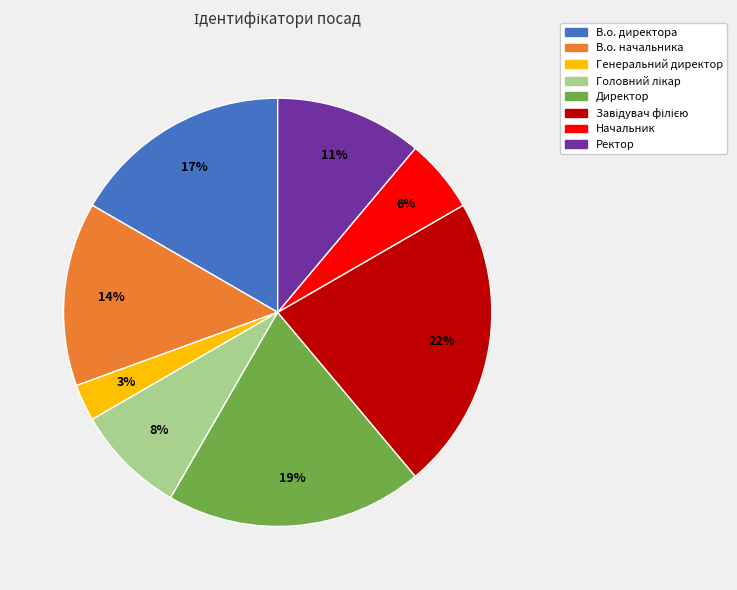

To the nearest percent, what is the average slice percentage?

12%